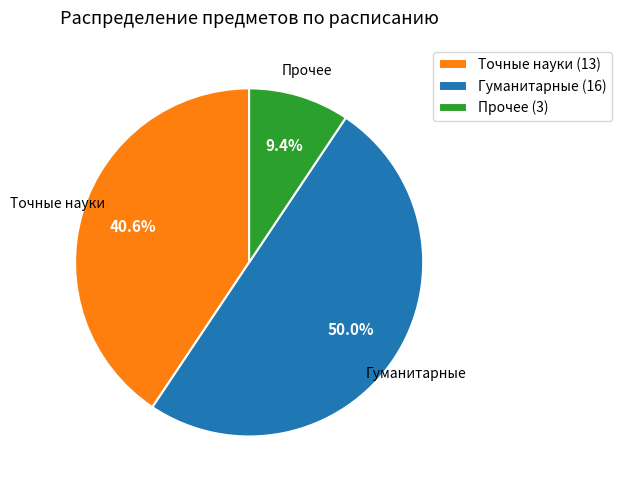

Does Прочее (3) account for over 50% of the chart?

No